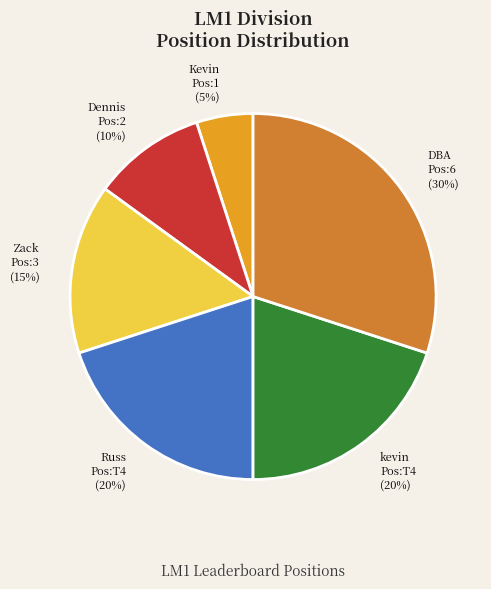

Is there a majority slice in this chart?

No